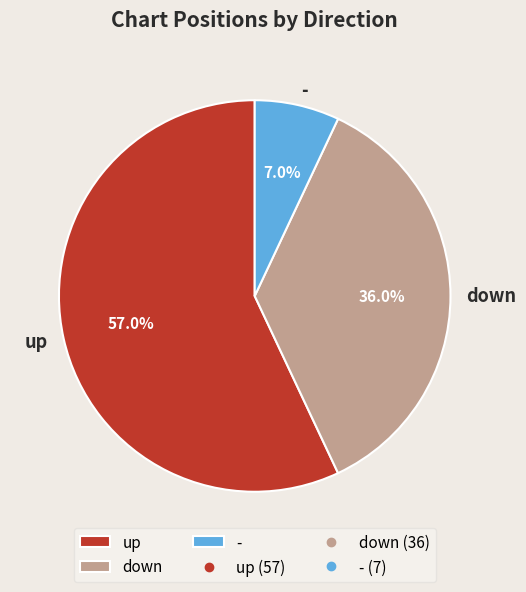

What is the majority slice?

up